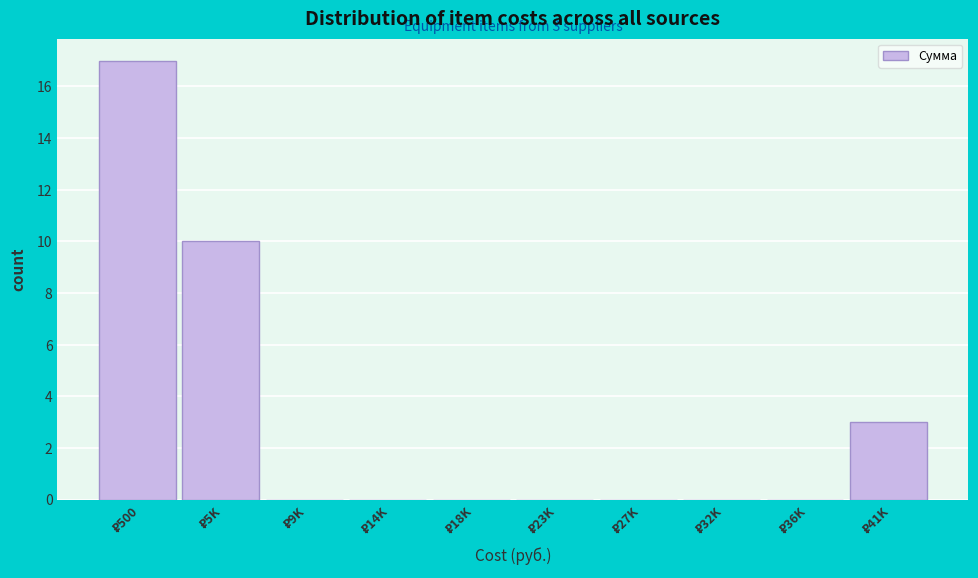

What is the sum of all values?

30